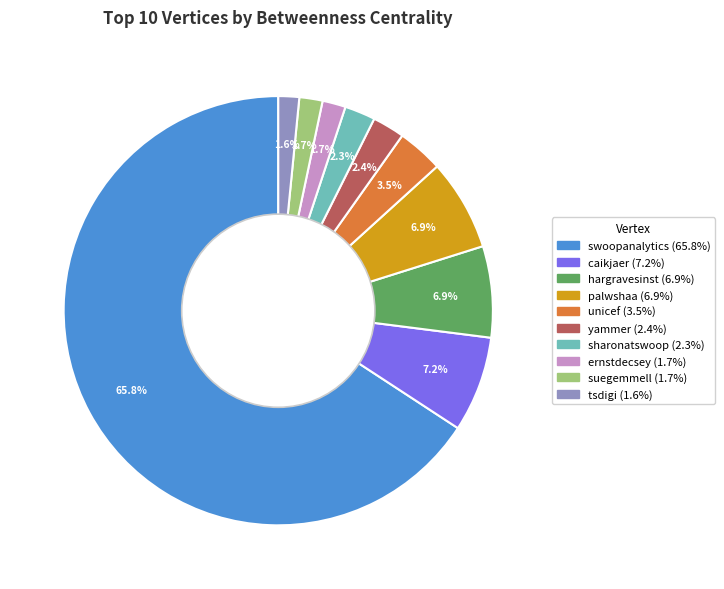

To the nearest percent, what portion does palwshaa represent?

7%